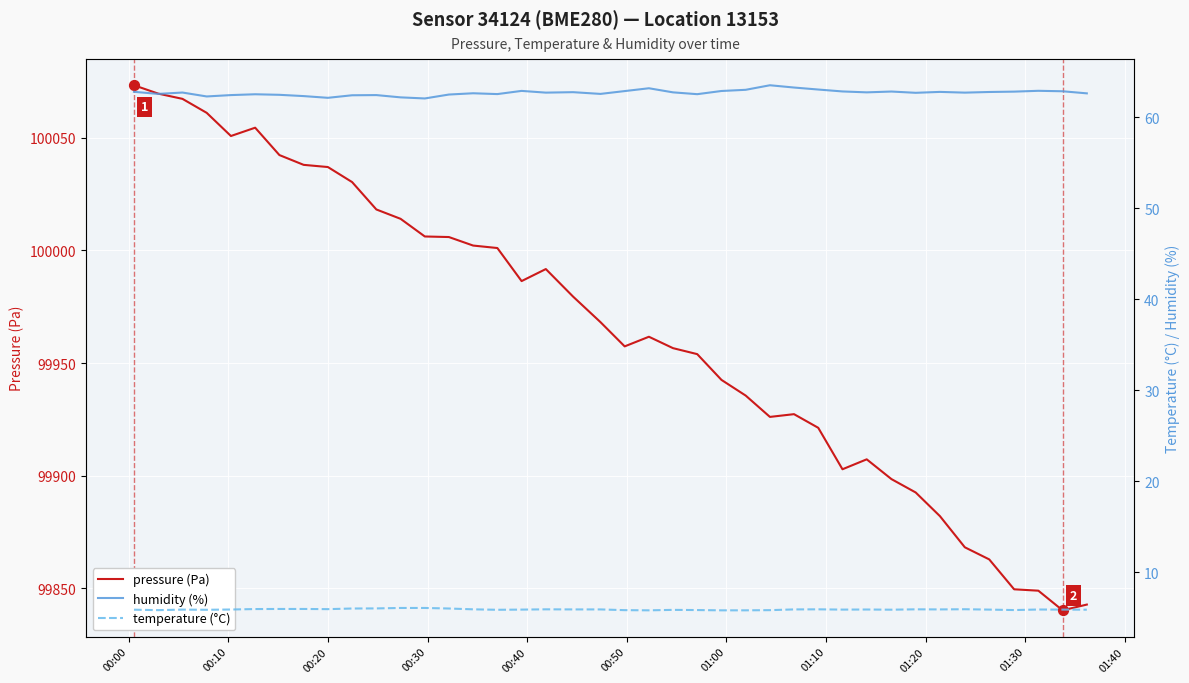

What are all the series names shown in the legend?

pressure (Pa), humidity (%), temperature (°C)